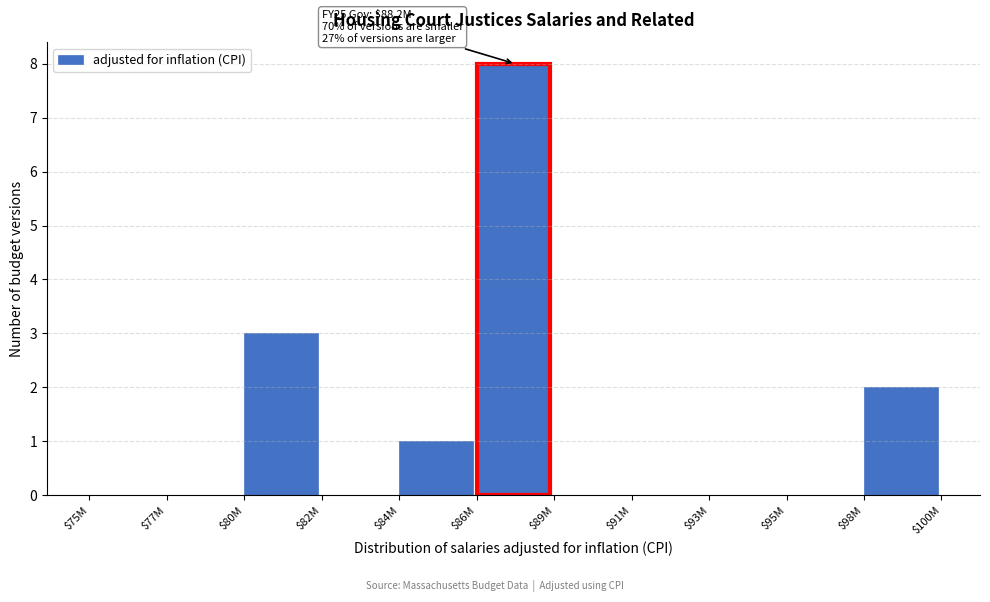

What is the sum of all values?

14